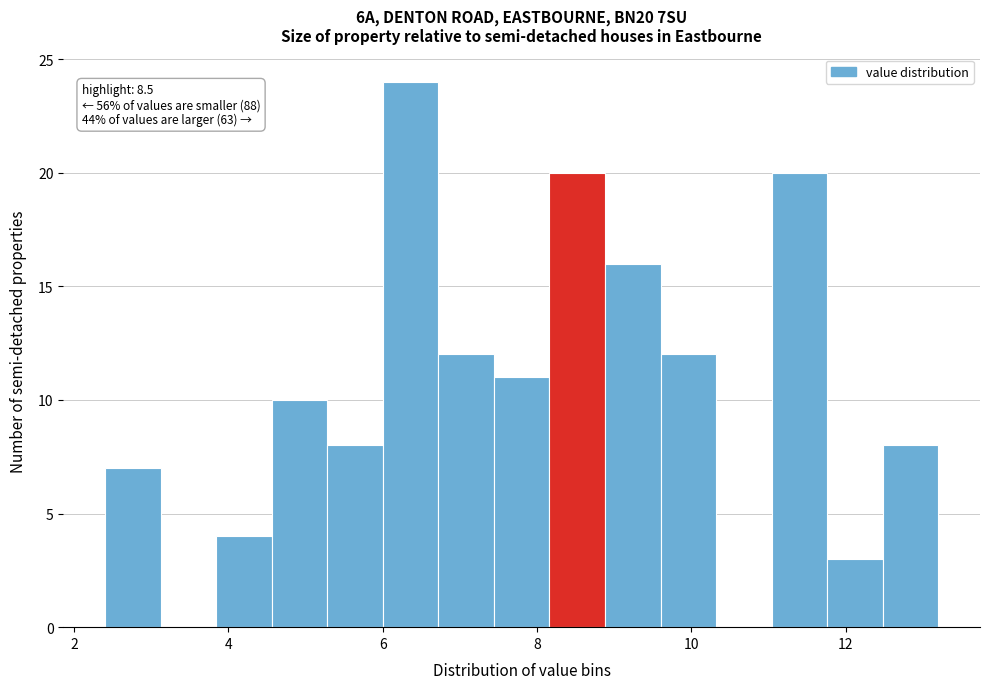

Around what value on the x-axis is the tallest bar? Give the approximate position of its centre, as read against the axis.

6.4